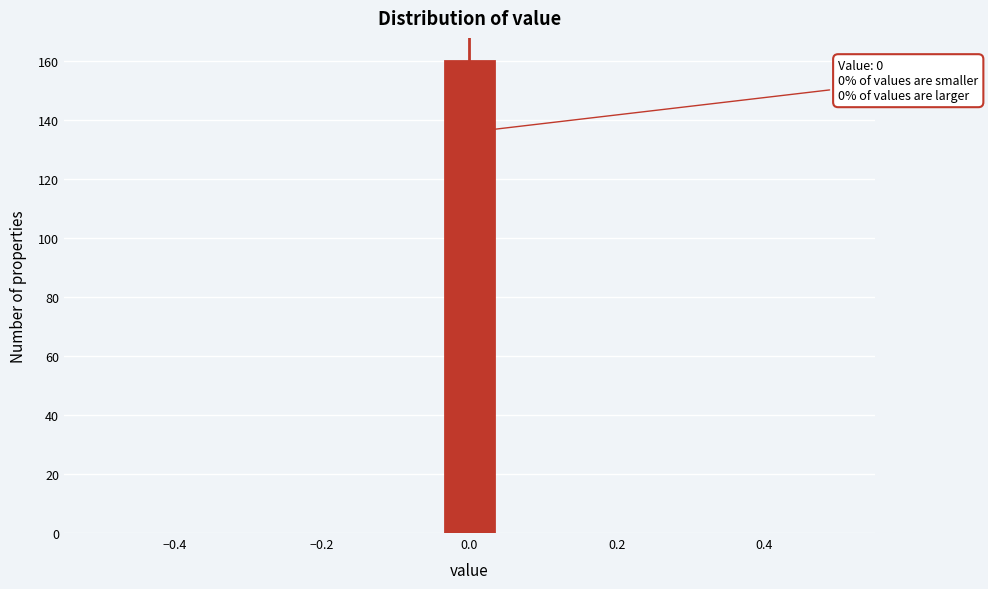

Around what value on the x-axis is the tallest bar? Give the approximate position of its centre, as read against the axis.

0.00